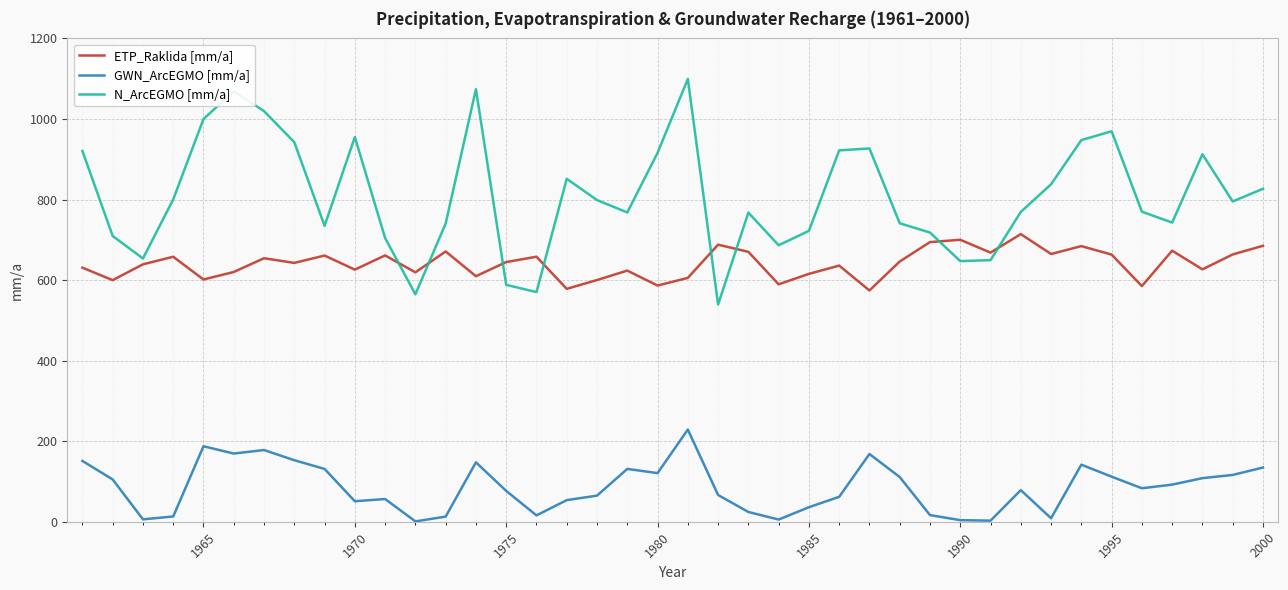

Rank the series by their maximum value, from lowest to highest.

GWN_ArcEGMO [mm/a], ETP_Raklida [mm/a], N_ArcEGMO [mm/a]